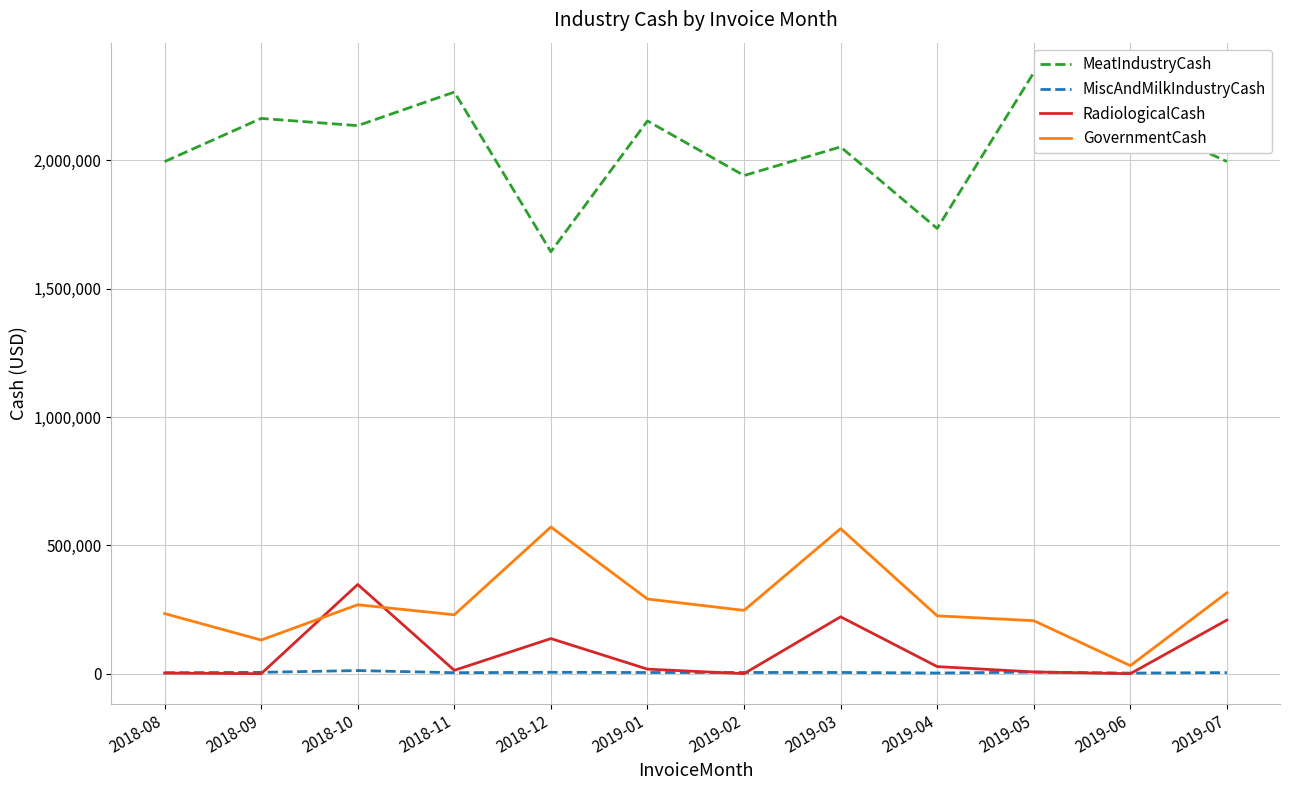

Between 2019-03 and 2019-06, which series saw the biggest shift?

GovernmentCash